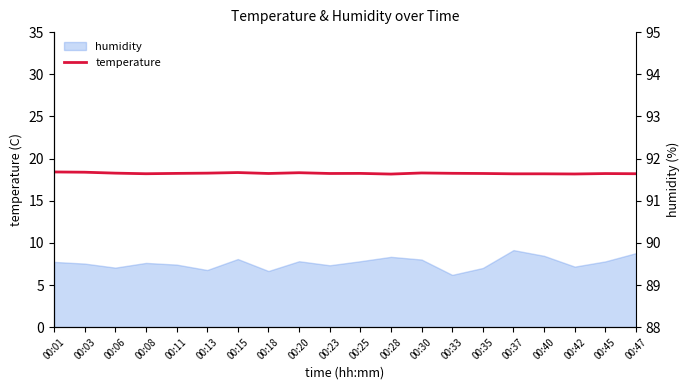

True or false: there are more than 0 points higher than both neighbors.

True